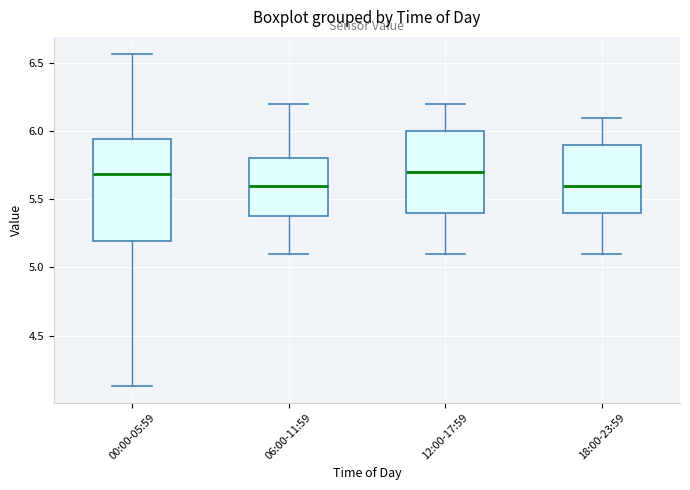

Where does the upper whisker of the box for 12:00-17:59 end on the y-axis? The values are not printed on the chart, so give them approximately, as read against the axis.

6.20